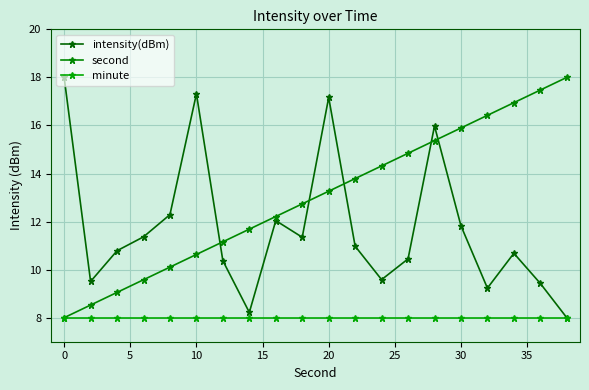

Reading left to right, list all the values displayed in this chart.

intensity(dBm): 18.0	9.5	10.8	11.4	12.3	17.3	10.4	8.2	12.0	11.3	17.2	11.0	9.6	10.4	16.0	11.8	9.2	10.7	9.4	8.0
second: 8.0	8.5	9.1	9.6	10.1	10.6	11.2	11.7	12.2	12.7	13.3	13.8	14.3	14.8	15.4	15.9	16.4	16.9	17.5	18.0
minute: 8.0	8.0	8.0	8.0	8.0	8.0	8.0	8.0	8.0	8.0	8.0	8.0	8.0	8.0	8.0	8.0	8.0	8.0	8.0	8.0